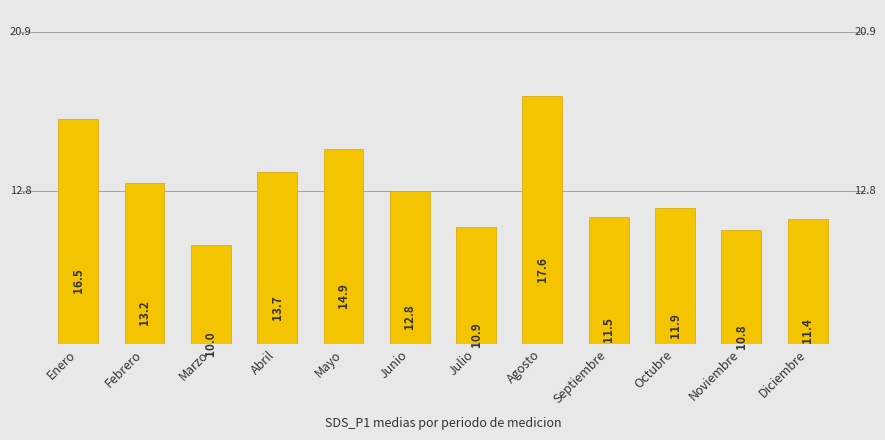

Rank the categories by value from highest to lowest.

Agosto, Enero, Mayo, Abril, Febrero, Junio, Octubre, Septiembre, Diciembre, Julio, Noviembre, Marzo